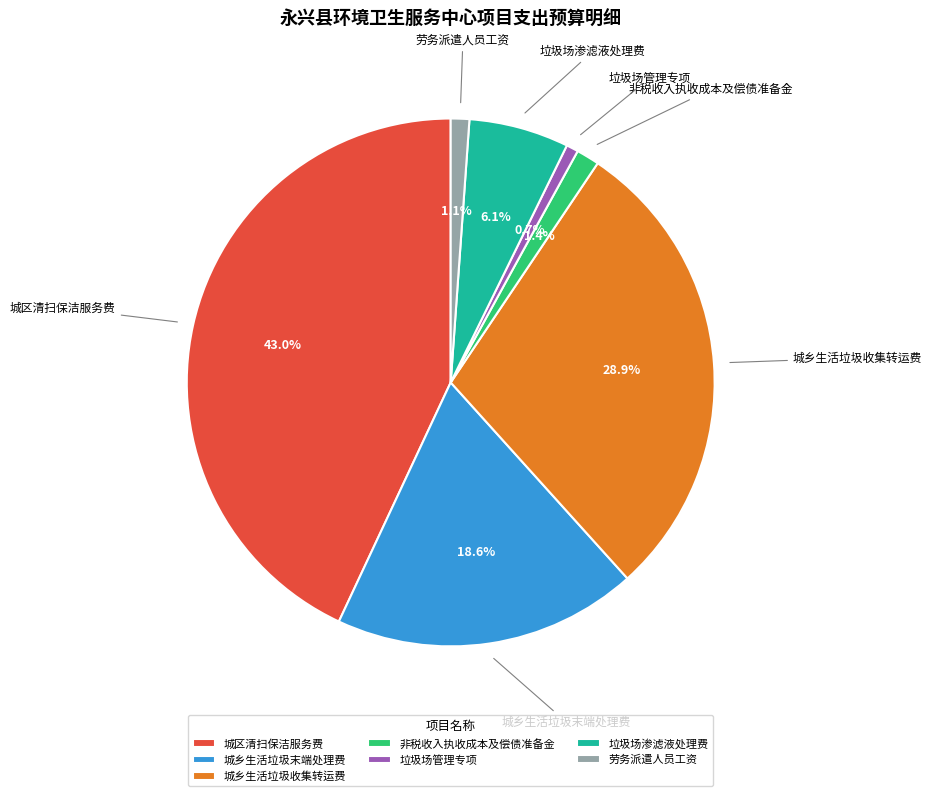

Approximately how many times larger is the value at 垃圾场渗滤液处理费 compared to 垃圾场管理专项?

8.3